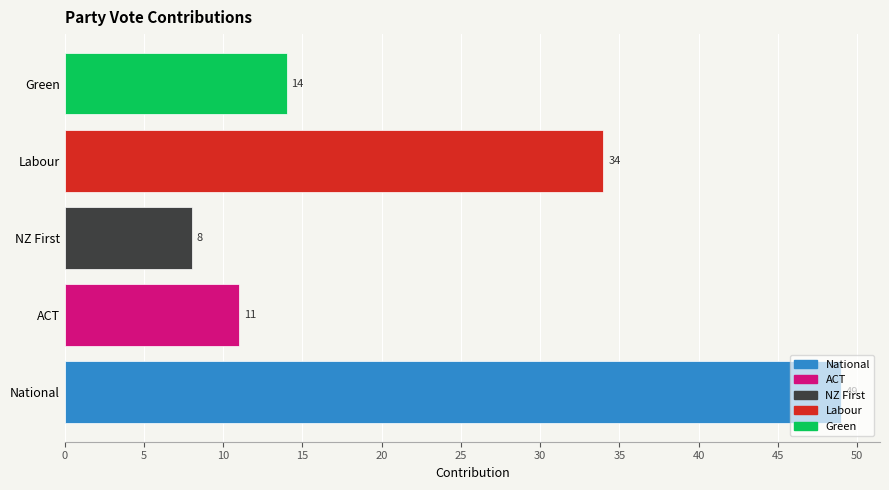

The chart shows a value of 75 at National. True or false?

False